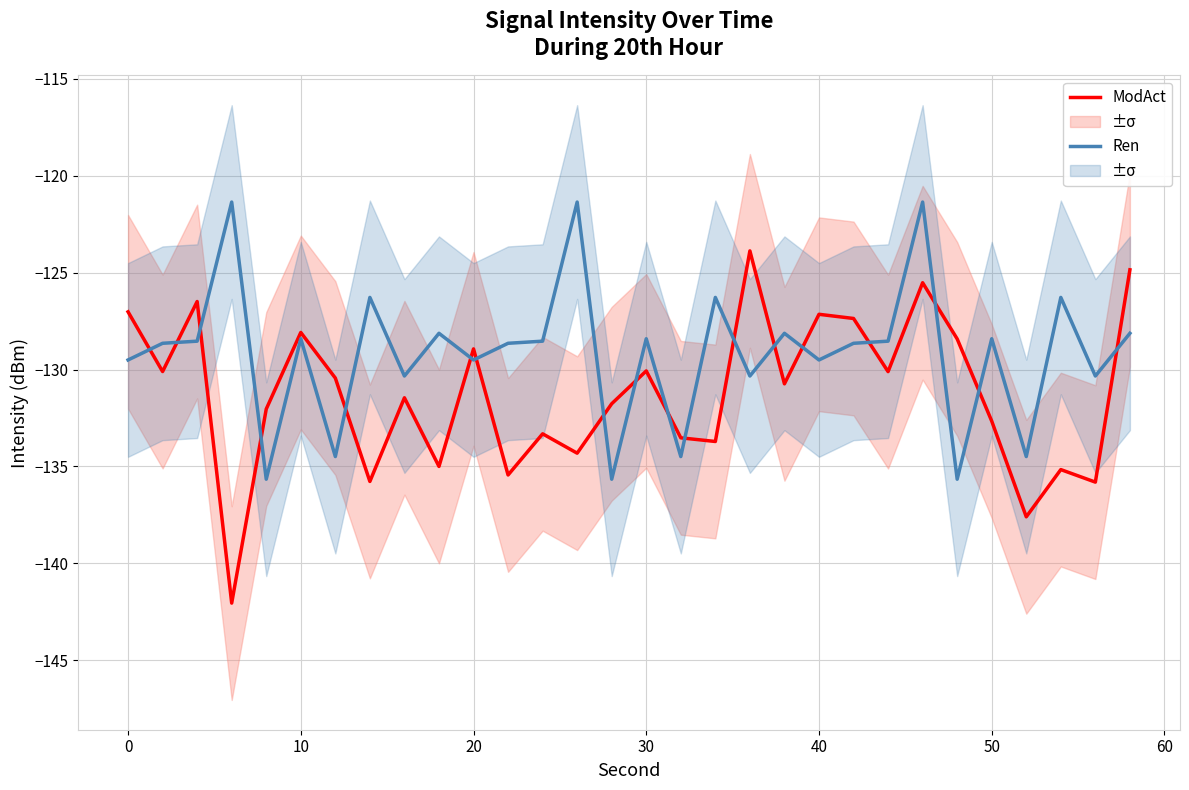

True or false: Ren and ModAct intersect in this chart.

True